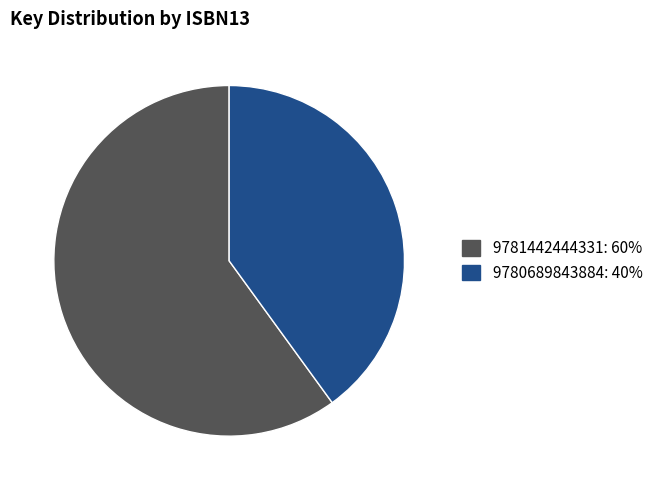

Does any single category account for the majority?

Yes